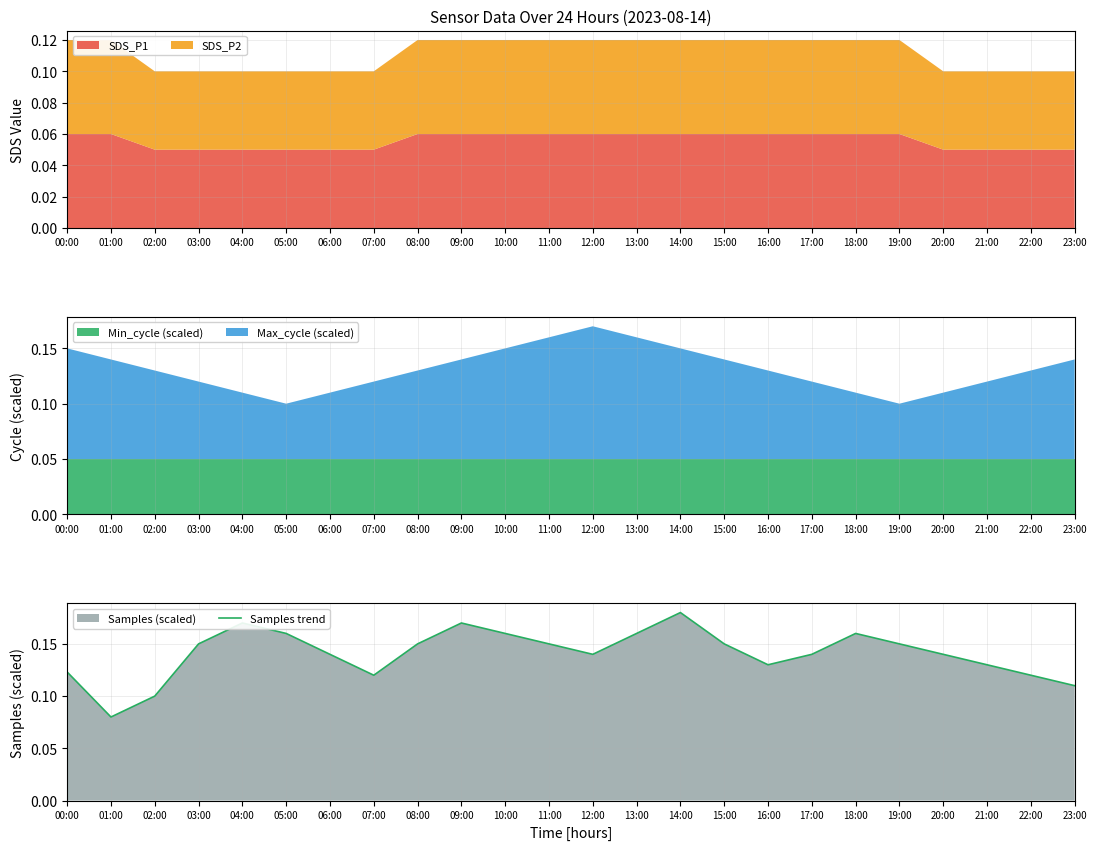

Which has a higher value, 02:00 or 09:00?

09:00